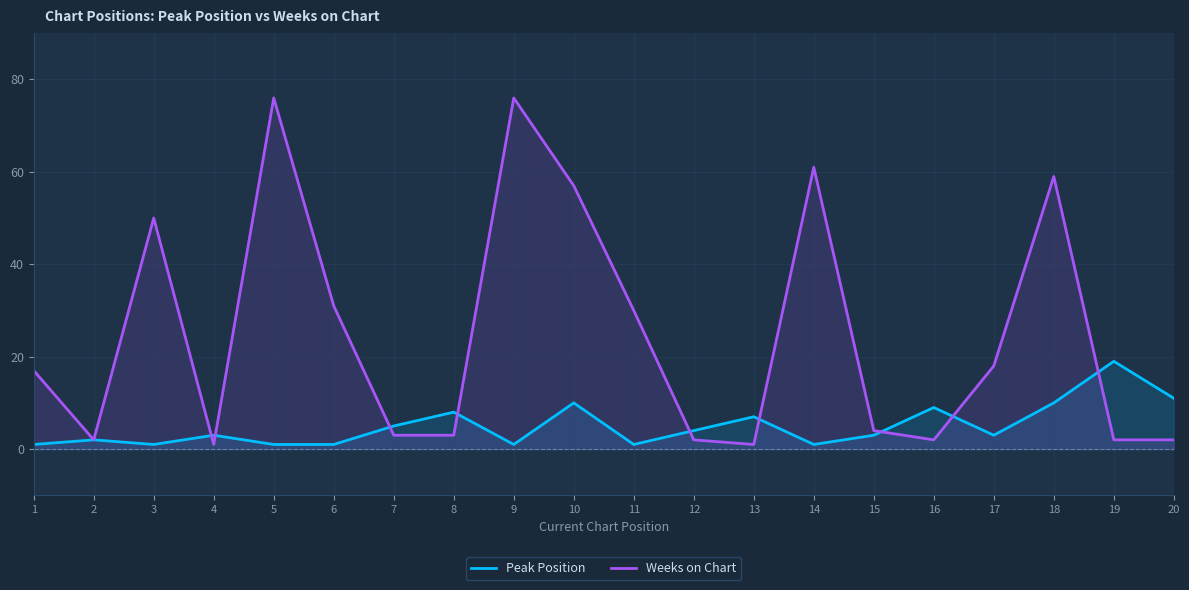

Which category has the highest value across all series?

5